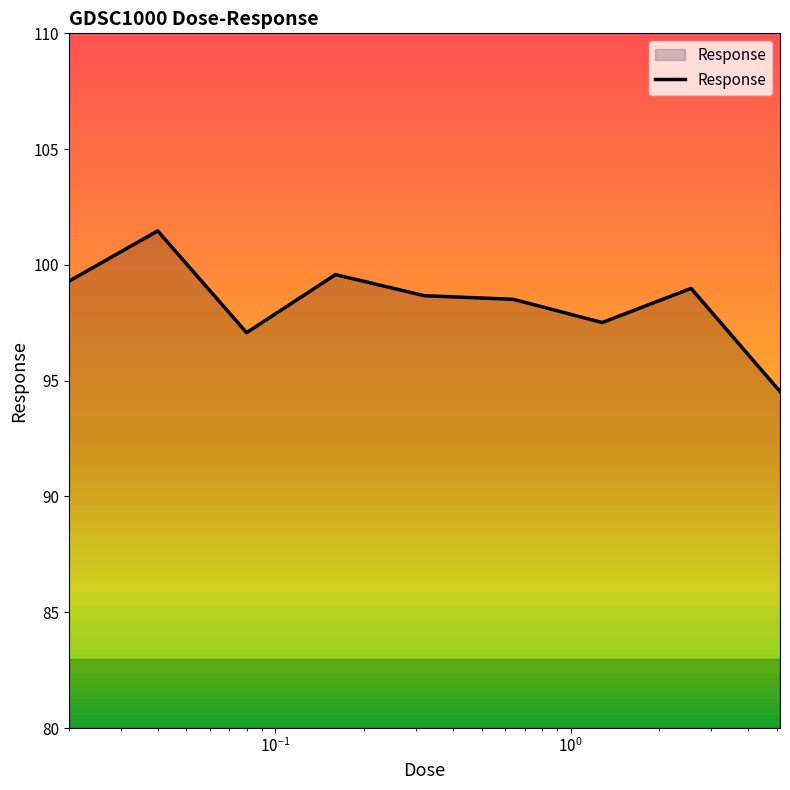

What is the greatest value displayed?

101.5